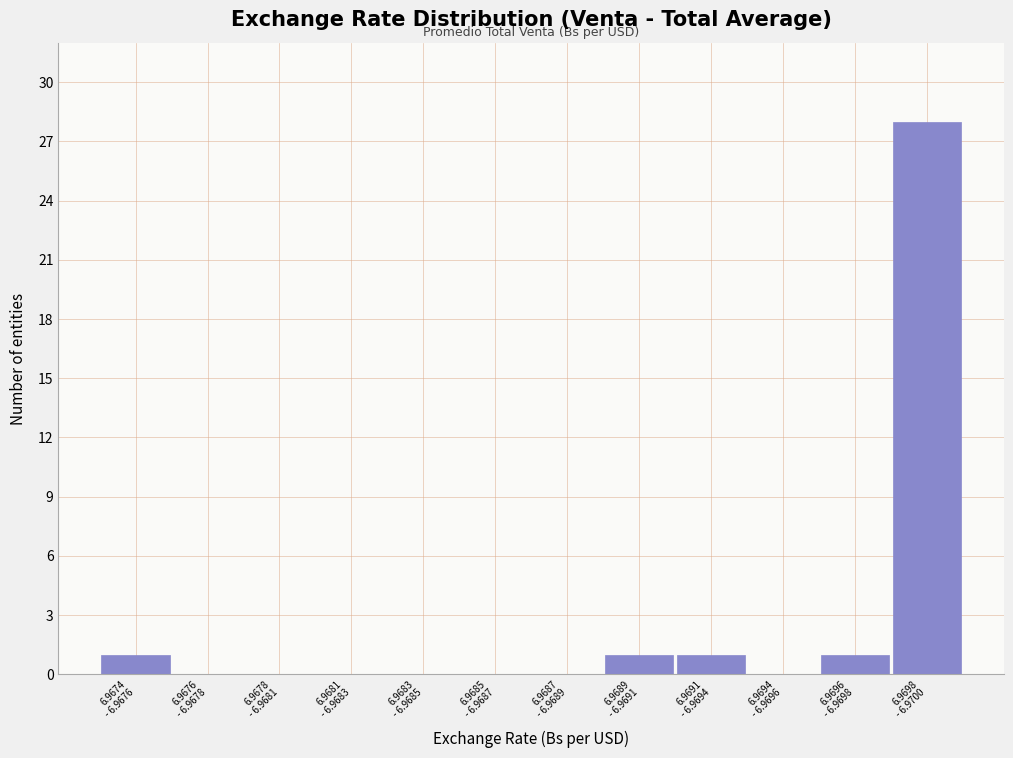

What is the greatest value displayed?

28